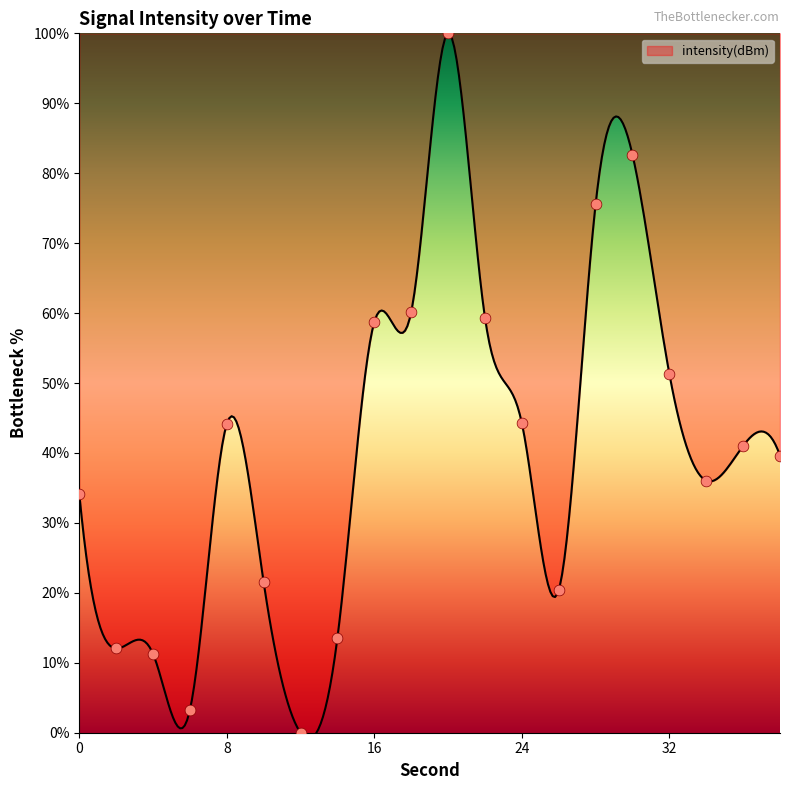

Between 22 and 4, which is larger?

22